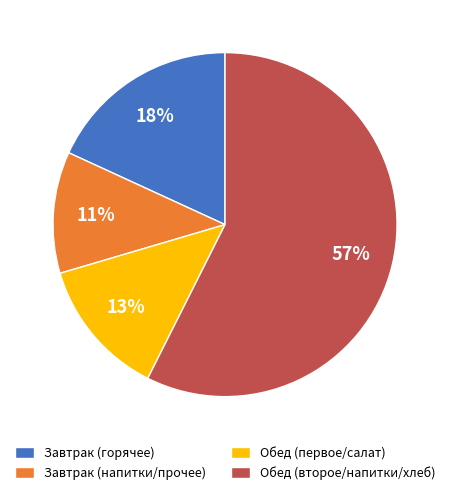

Do Обед (второе/напитки/хлеб) and Завтрак (горячее) together represent more than half of the pie?

Yes